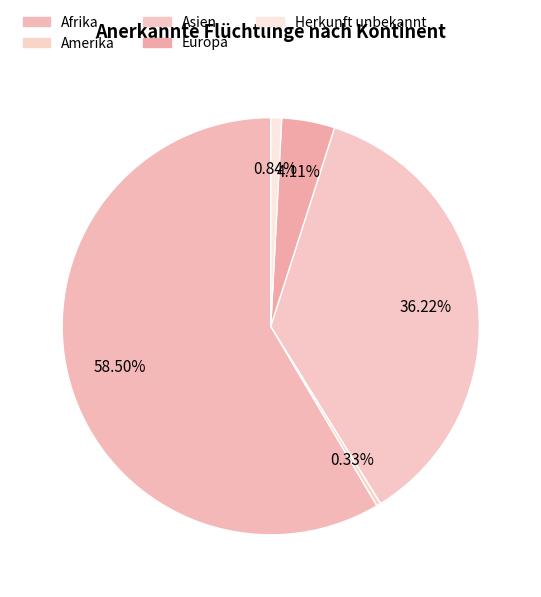

How many segments does this pie chart have?

5